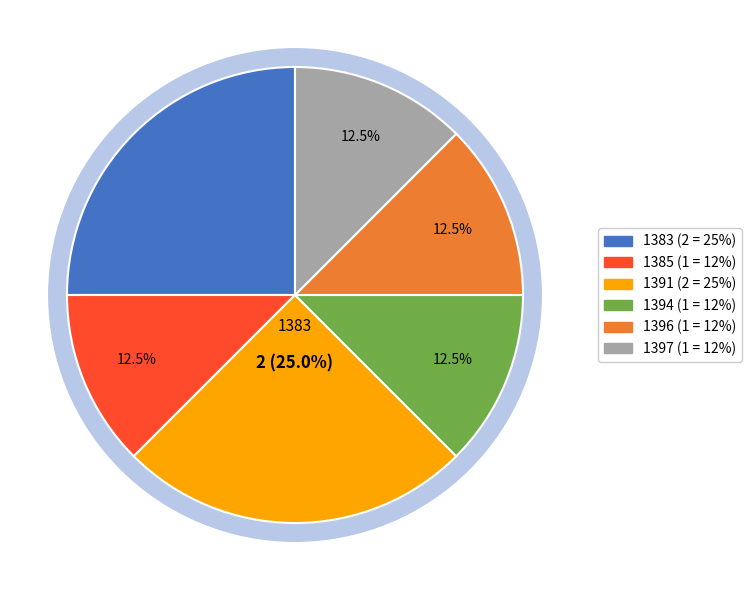

Between 1397 and 1396, which is larger?

1397